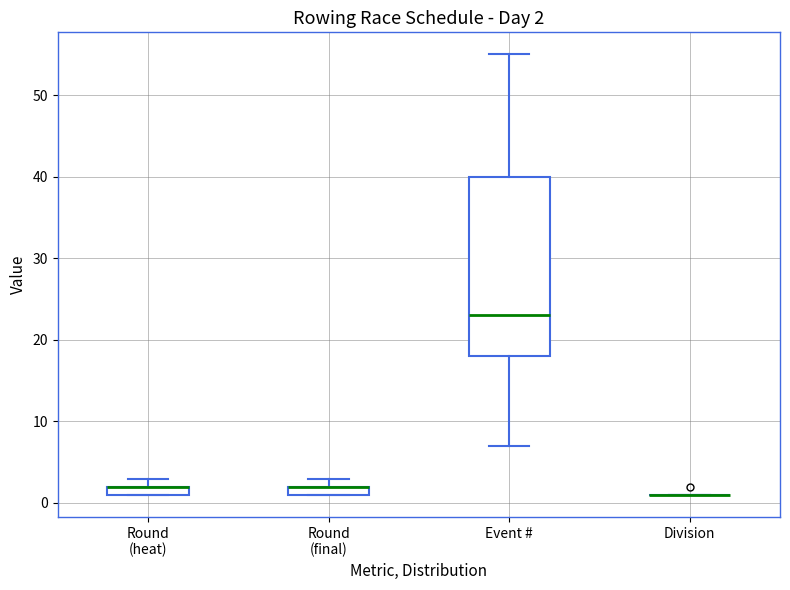

Which box is the tallest, from its lower edge to its upper edge?

Event #